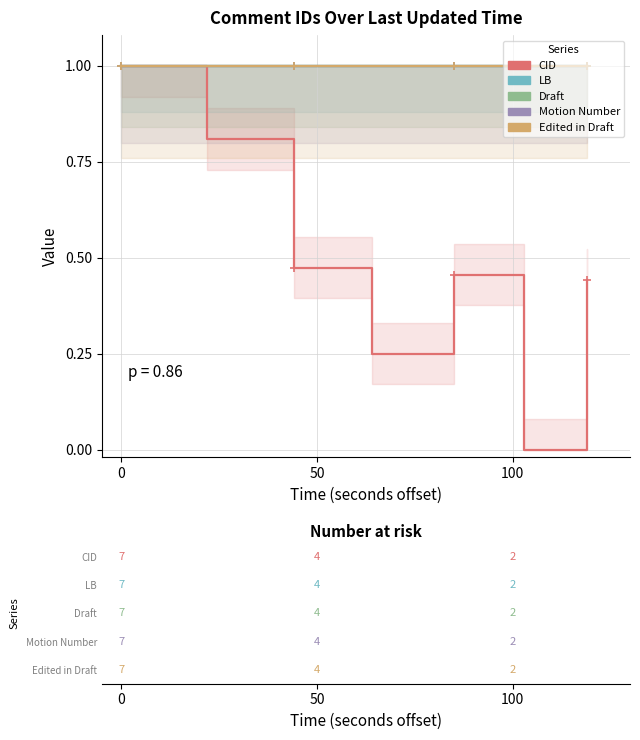

In CID, how many points are higher than both neighbors (excluding endpoints)?

1